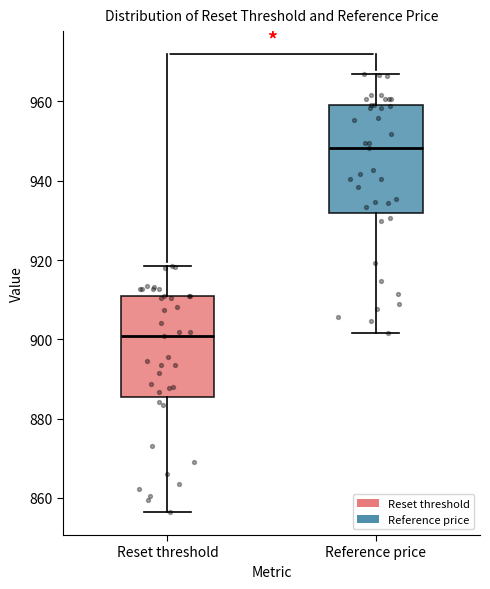

Reading left to right, transcribe this box plot: for each box, give where its median line is, the range the box spans, and where its two whiskers end, as read against the y-axis. The values are not printed on the chart, so give them approximately, as read against the axis.

Reset threshold: median 900, box 886 to 912, whiskers 856 to 918
Reference price: median 948, box 932 to 960, whiskers 902 to 966